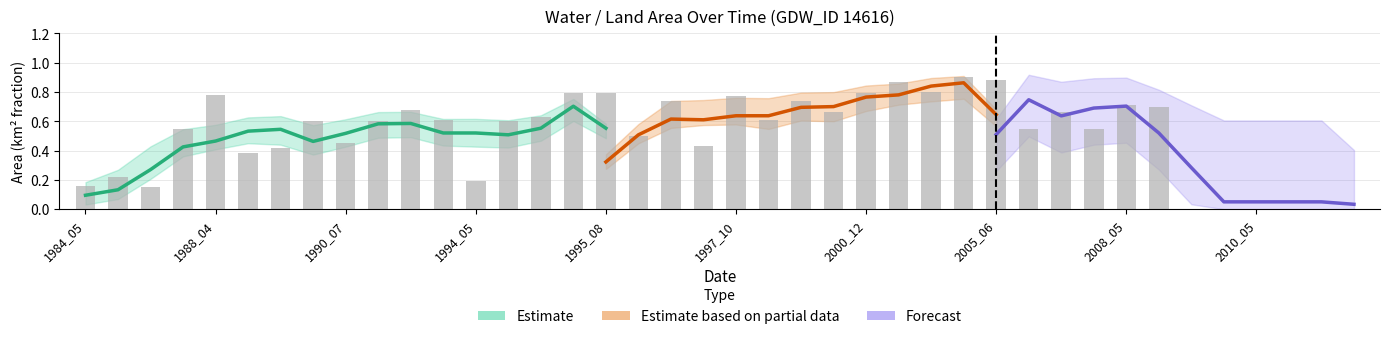

The chart shows a value of -0.4 at 37. True or false?

False